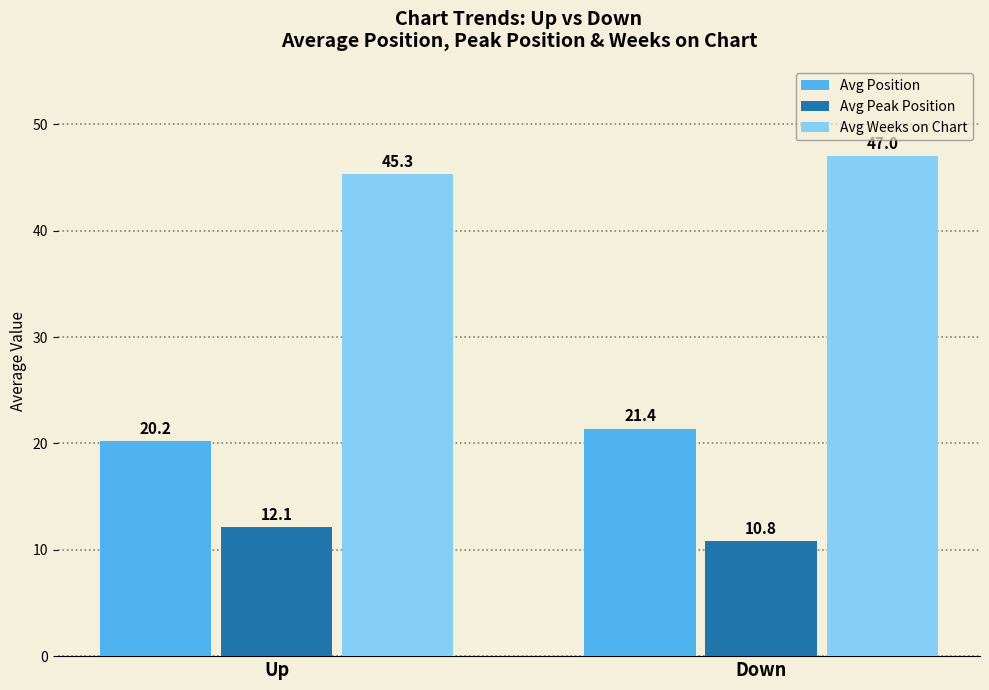

What is the label of the 1st bar from the left?

Up